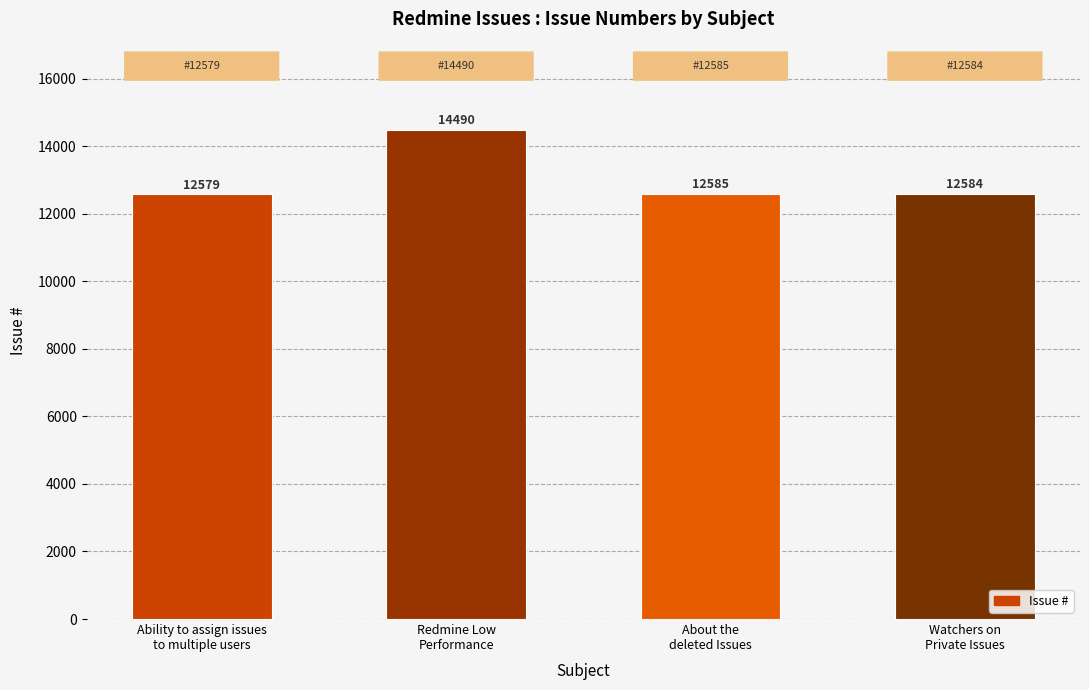

What position from the right is Watchers on
Private Issues?

1